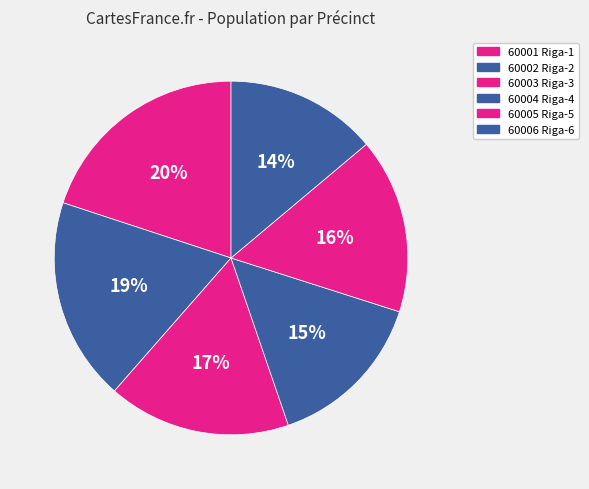

The 60003 Riga-3 slice represents 17% of the pie. True or false?

True